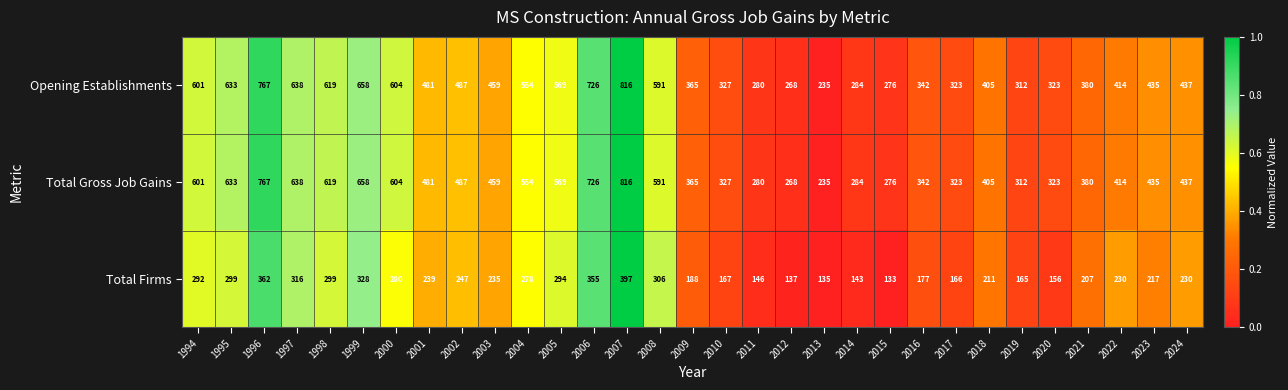

The Opening Establishments series shows 342 at 2016. True or false?

True